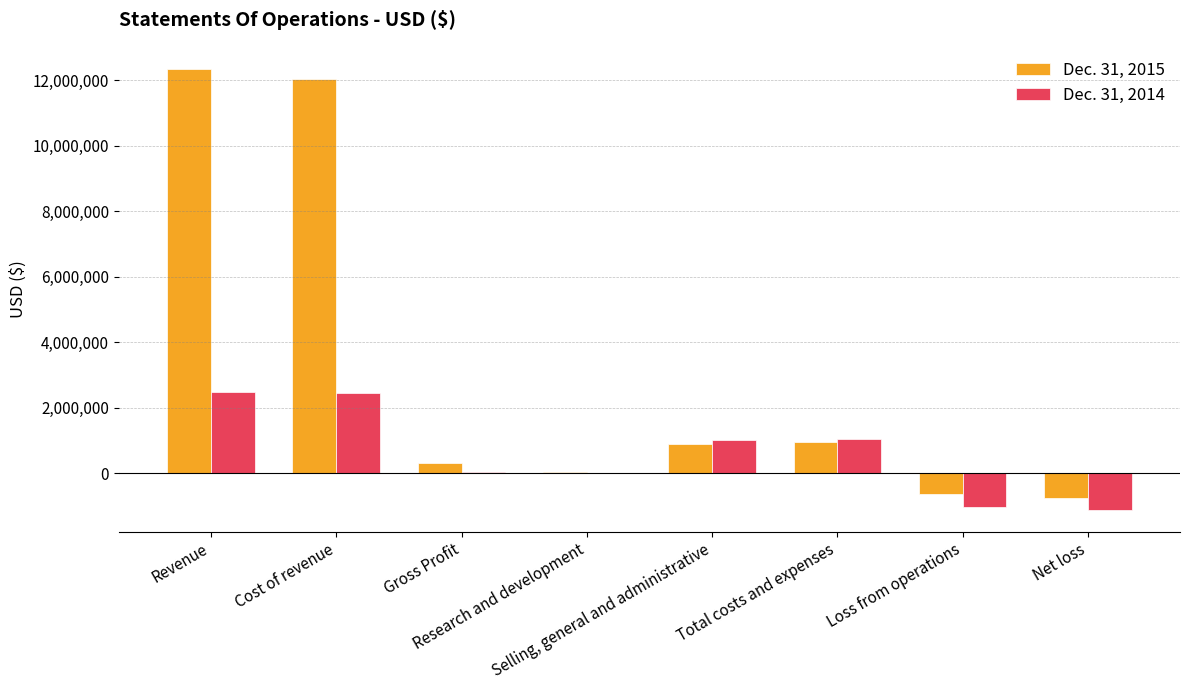

What is the average value of the Dec. 31, 2014 series?

619884